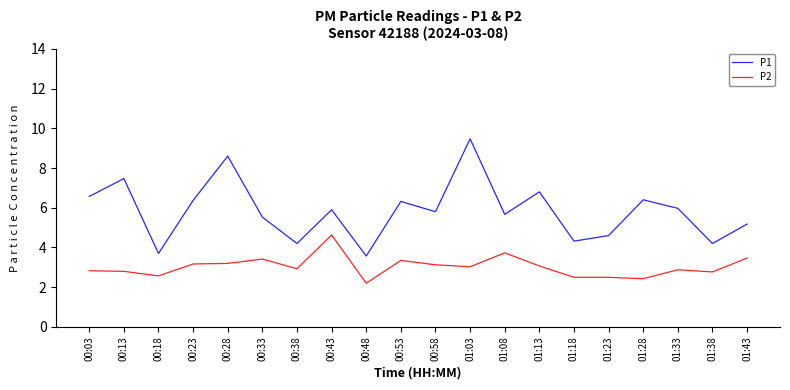

What is the difference between the maximum and minimum values in the P2 series?

2.4